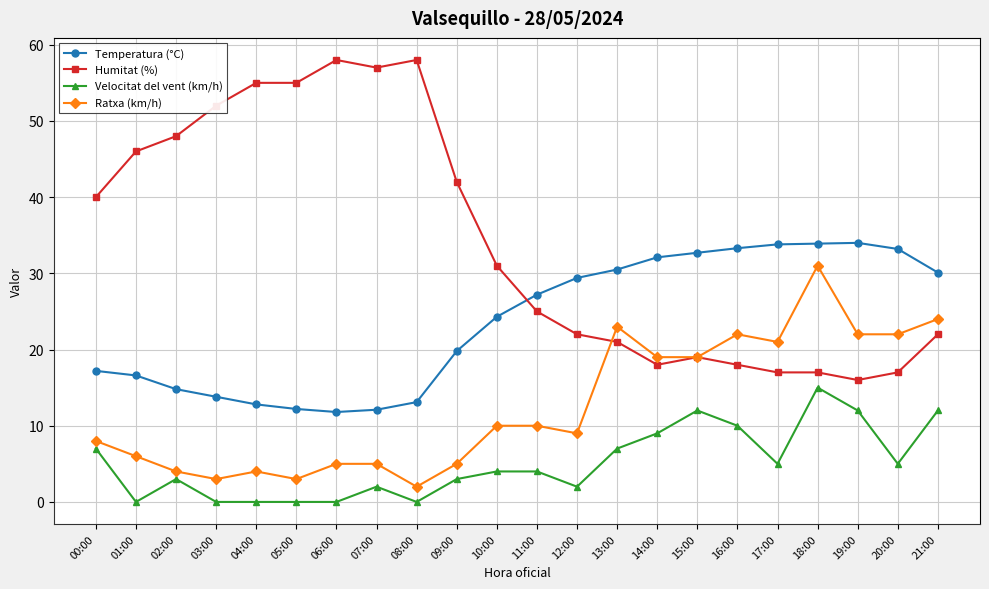

What are all the series names shown in the legend?

Temperatura (°C), Humitat (%), Velocitat del vent (km/h), Ratxa (km/h)